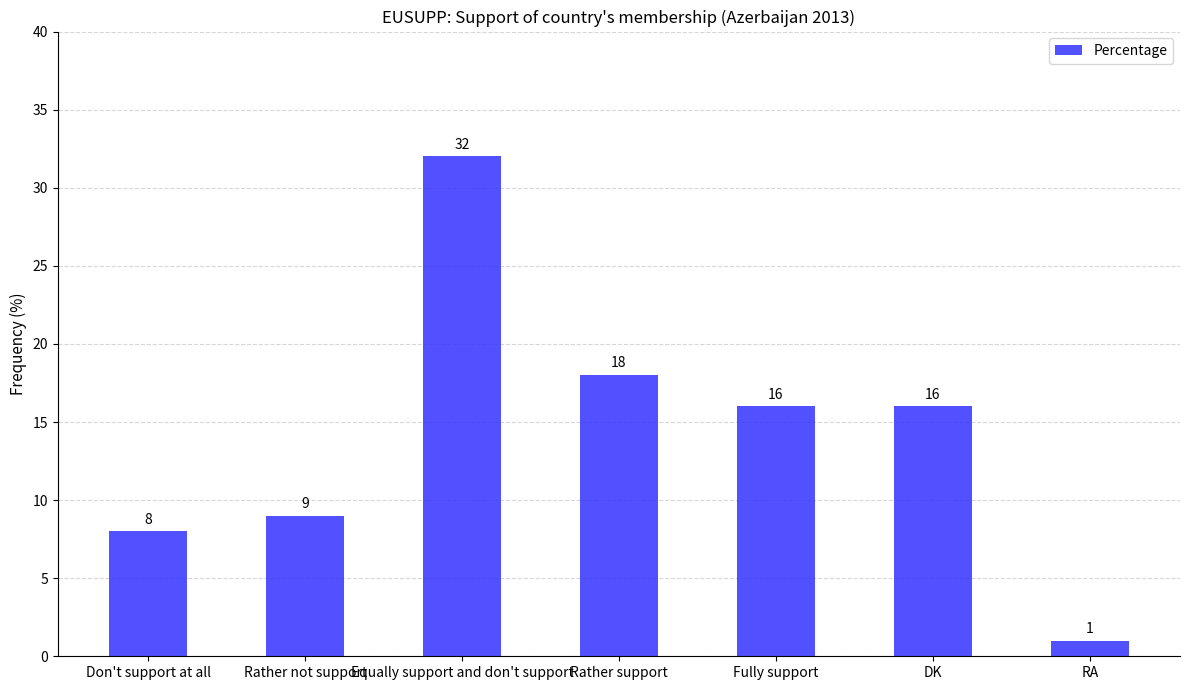

At which label does the data first exceed 16?

Equally support and don't support